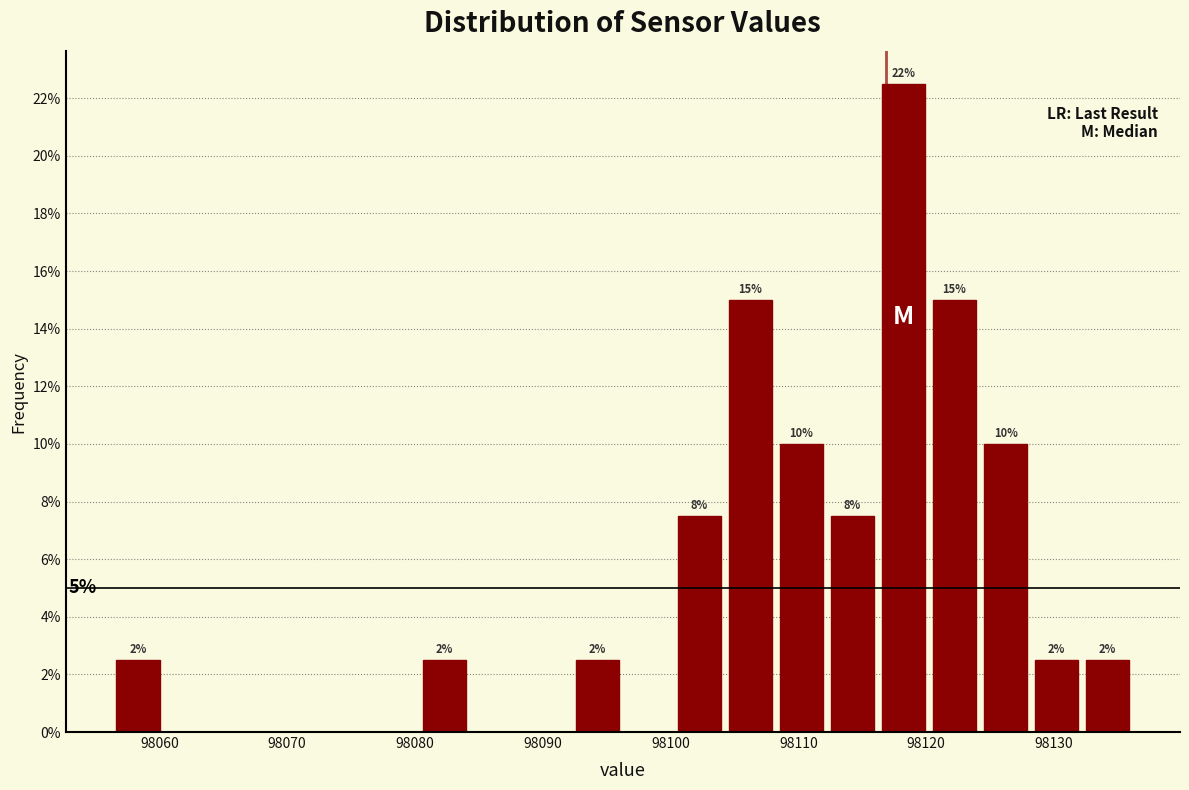

Around what value on the x-axis is the tallest bar? Give the approximate position of its centre, as read against the axis.

98118